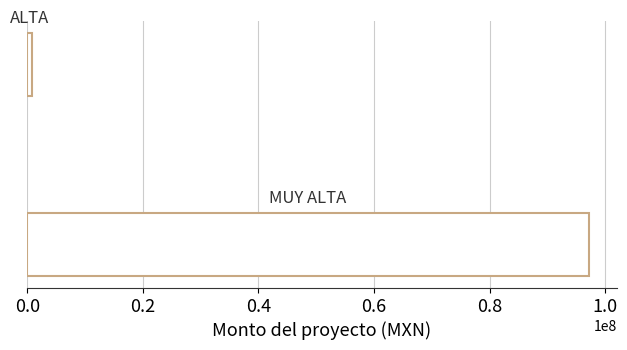

What is the average value?

48961828.3